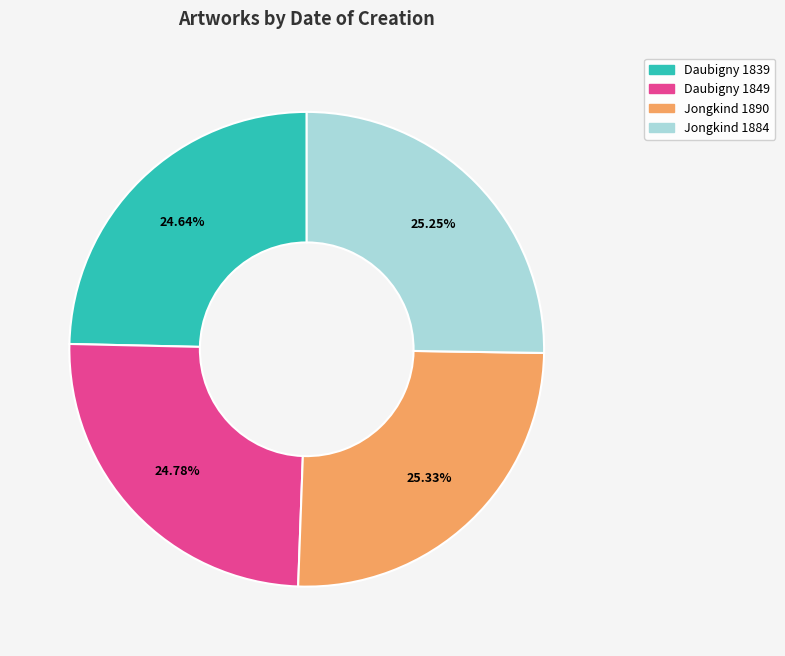

Does any single category account for the majority?

No